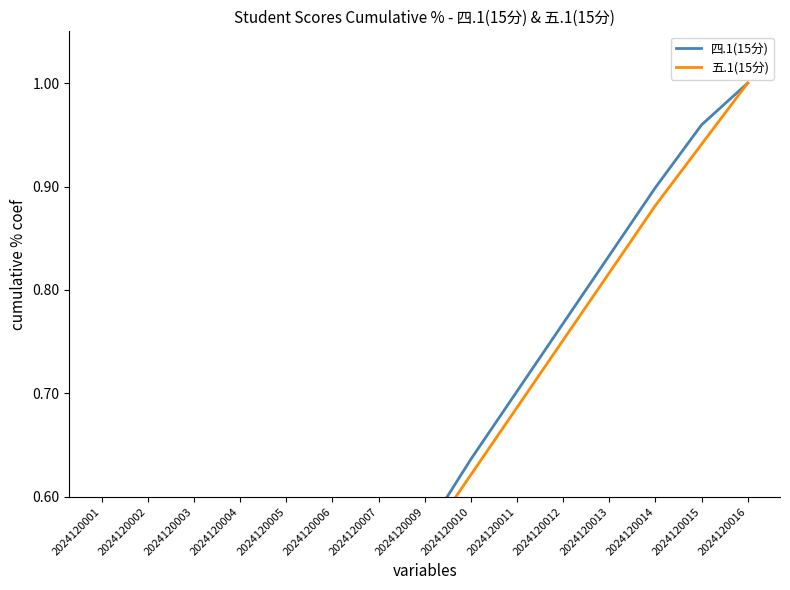

At which label is 四.1(15分) closest to 0?

2024120001